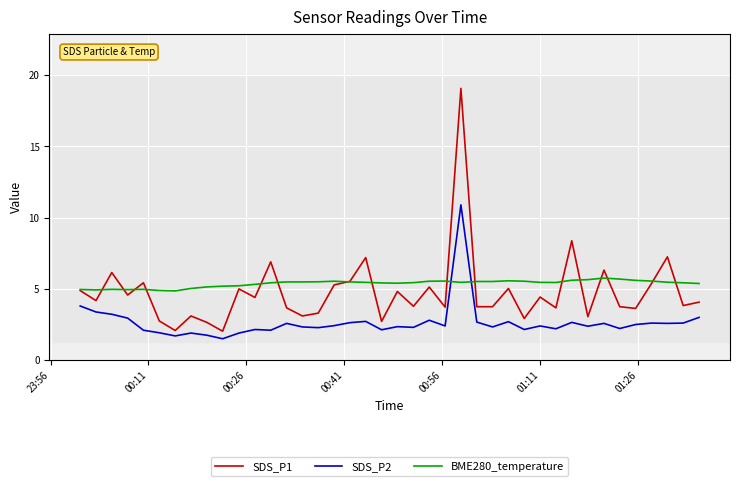

List the series in order of their peak value, highest first.

SDS_P1, SDS_P2, BME280_temperature